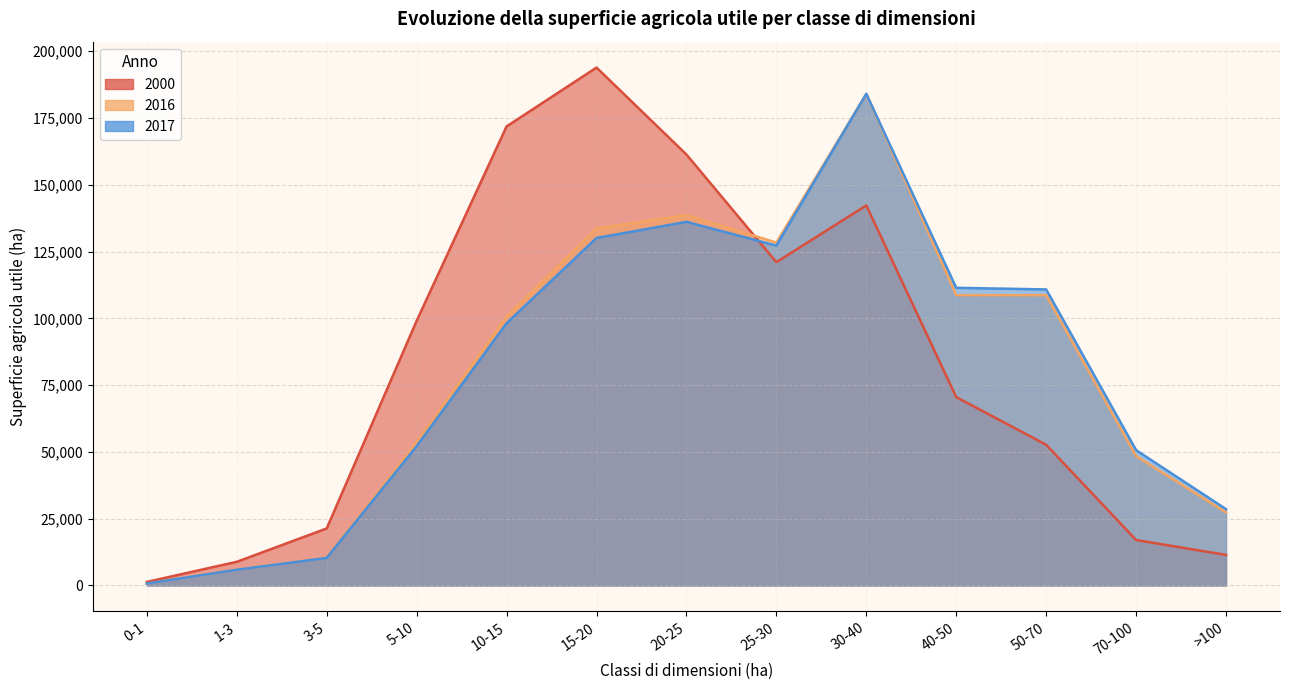

At 3-5, list the series in order from smallest to largest.

2017, 2016, 2000